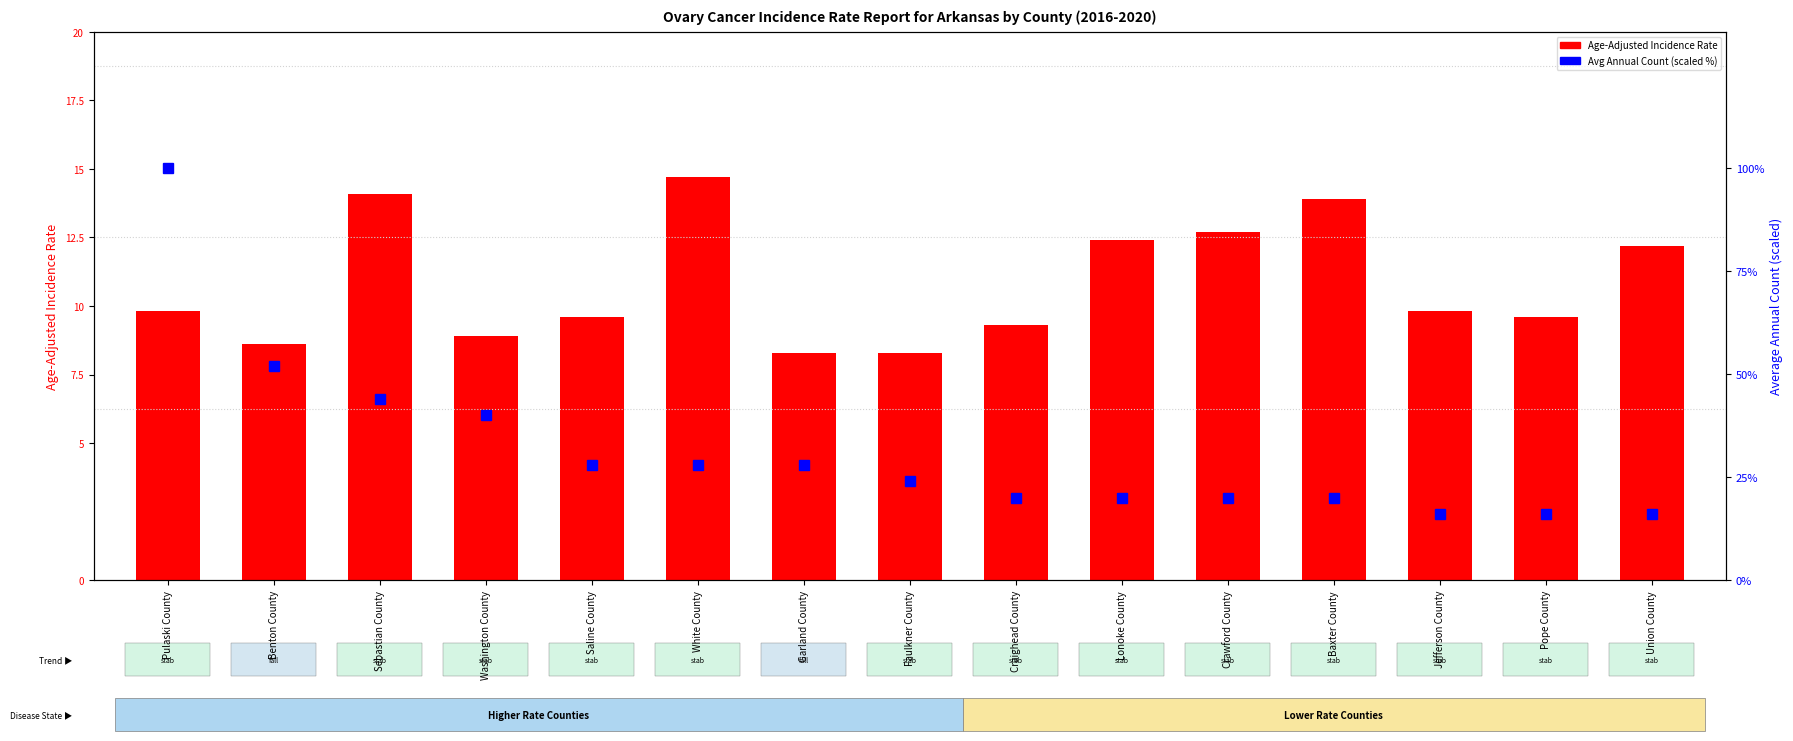

Reading left to right, what are all the values shown in this chart?

Age-Adjusted Incidence Rate: 9.8	8.6	14.1	8.9	9.6	14.7	8.3	8.3	9.3	12.4	12.7	13.9	9.8	9.6	12.2
Avg Annual Count (scaled %): 100.0	52.0	44.0	40.0	28.0	28.0	28.0	24.0	20.0	20.0	20.0	20.0	16.0	16.0	16.0